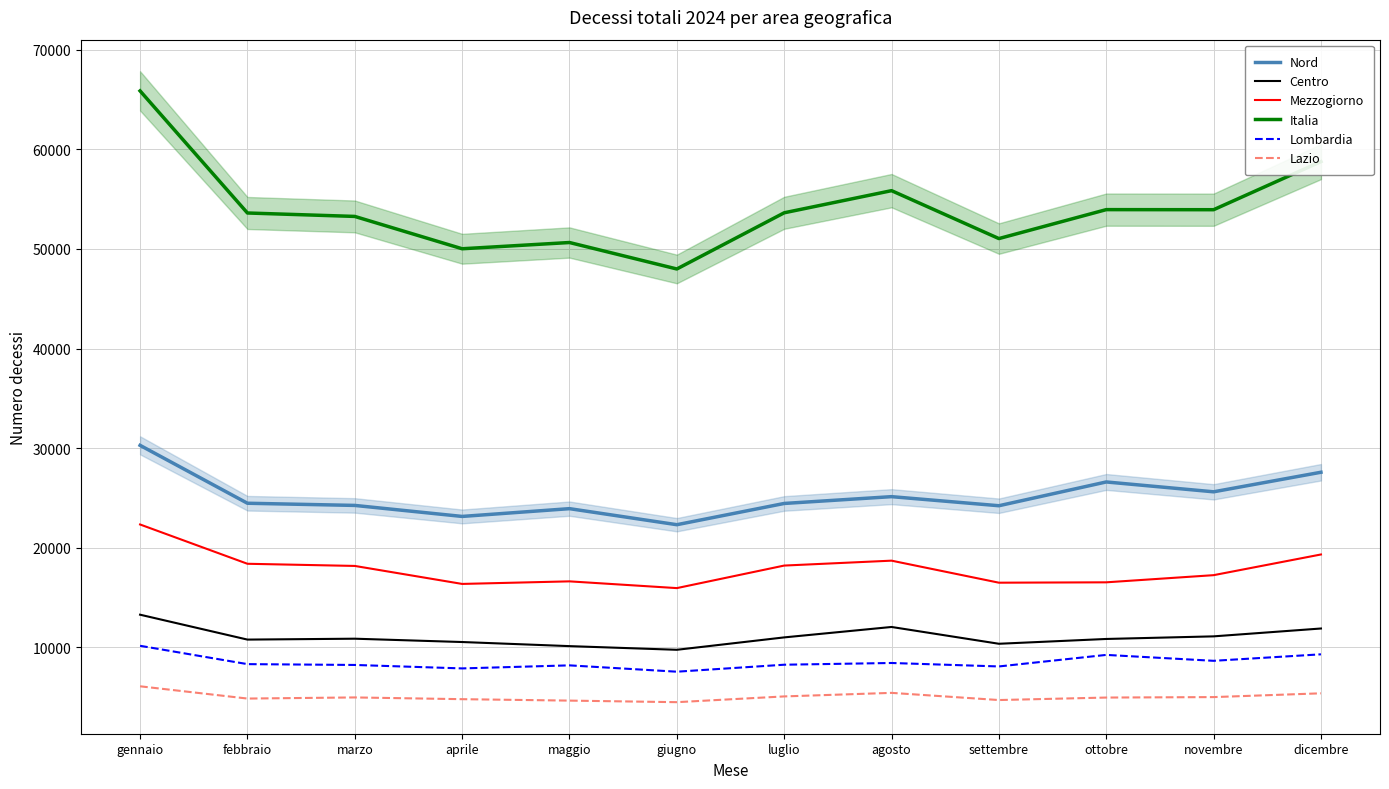

Does the chart display data point markers on the line(s)?

No